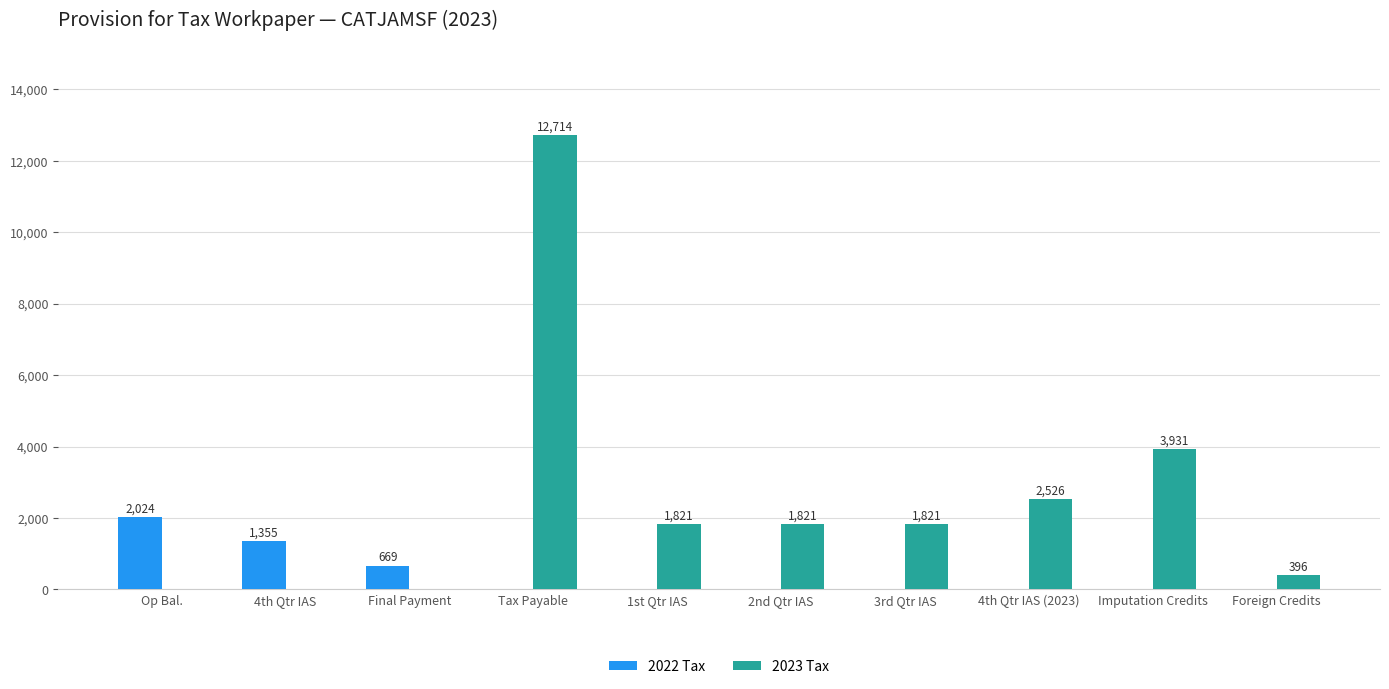

Between 2nd Qtr IAS and 4th Qtr IAS (2023), which series saw the biggest shift?

2023 Tax